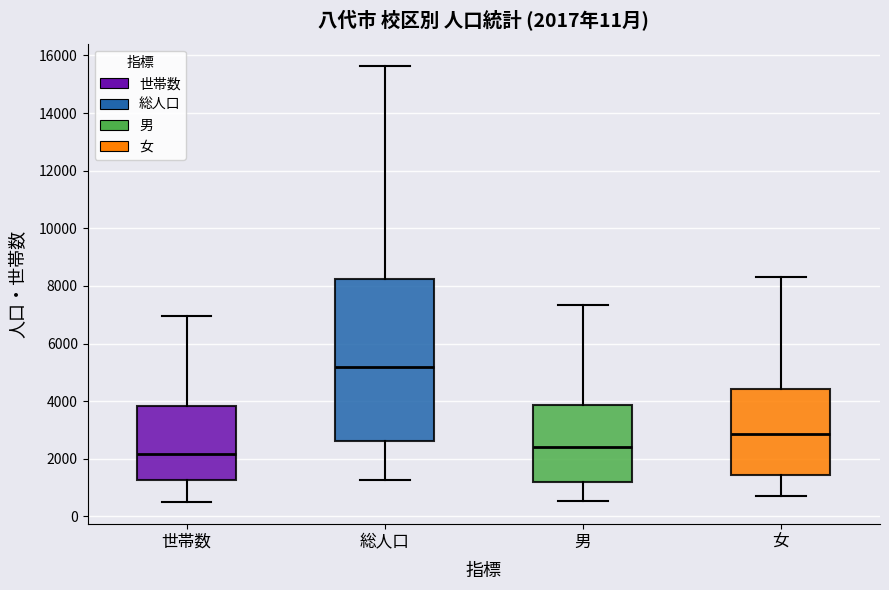

Comparing the boxes themselves (not the whiskers), which one is the tallest?

総人口